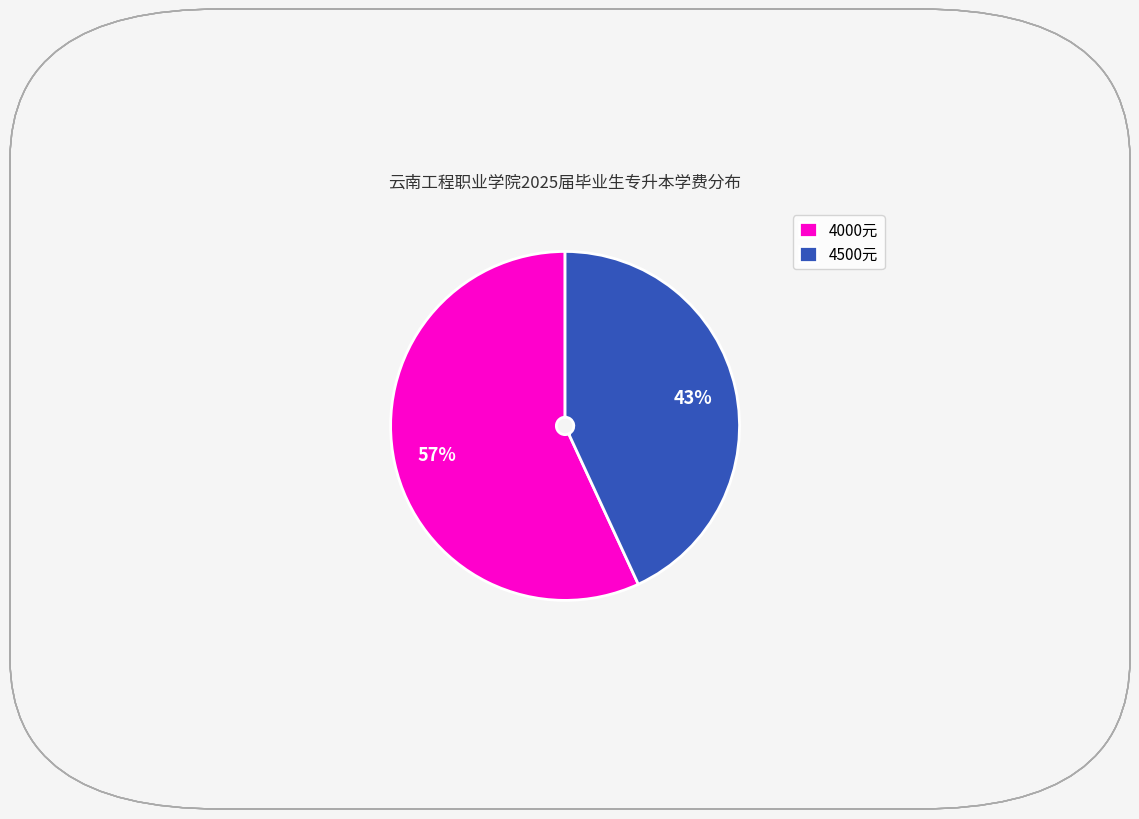

Rank the categories by value from lowest to highest.

4500元, 4000元